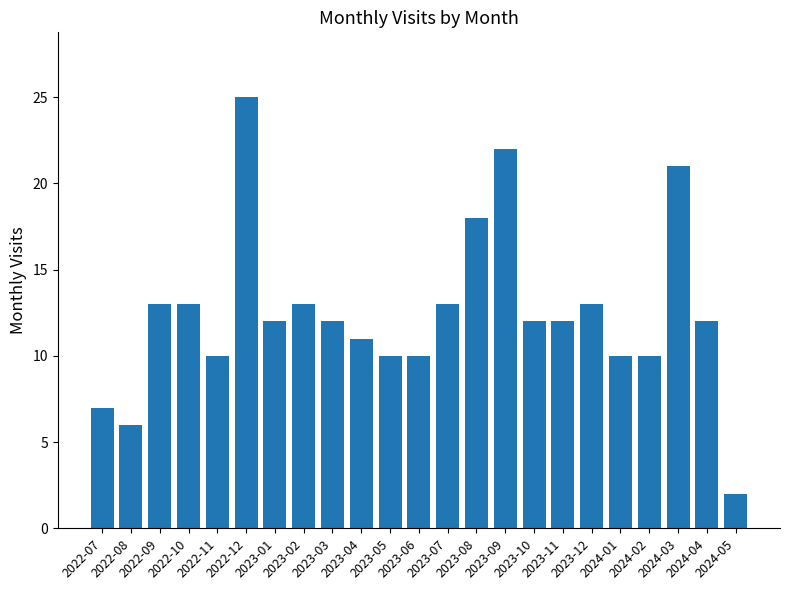

What is the label of the 3rd bar from the right?

2024-03